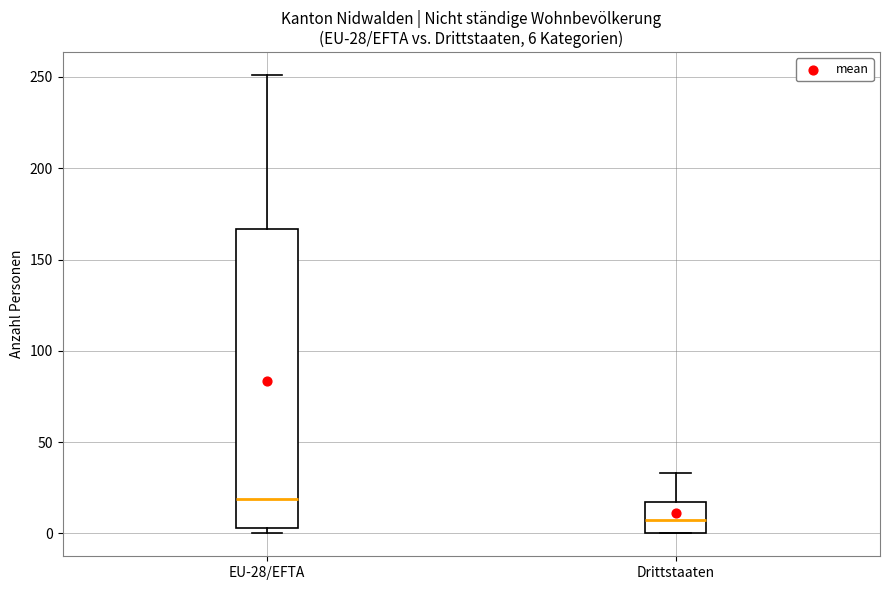

Which box is the tallest, from its lower edge to its upper edge?

EU-28/EFTA